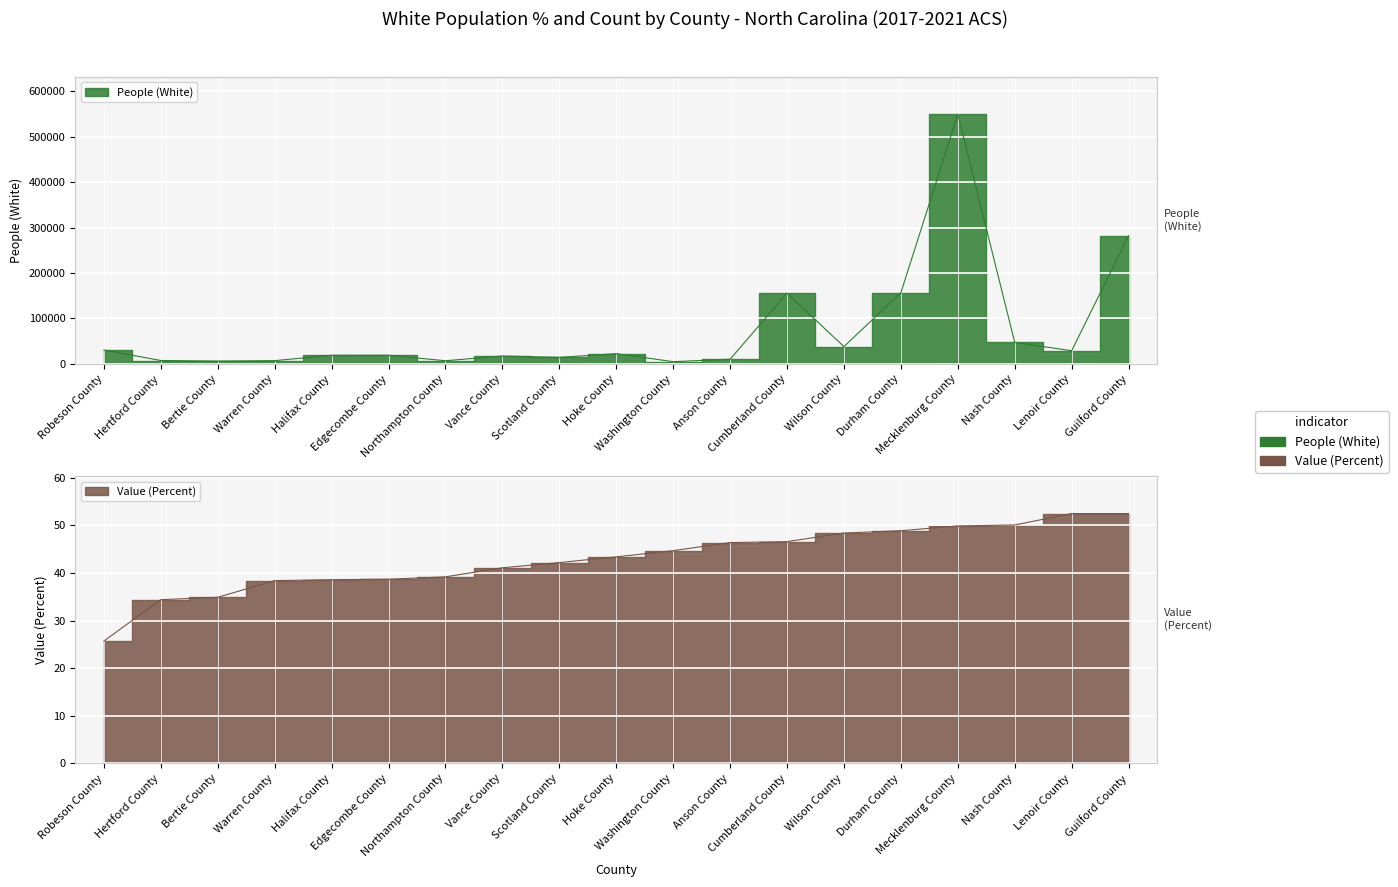

What is the label of the 11th point from the left?

Washington County